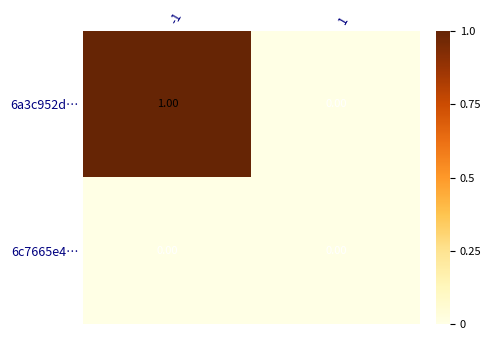

Is the value of 6a3c952d… at -1 greater than the value of 6c7665e4… at -1?

Yes